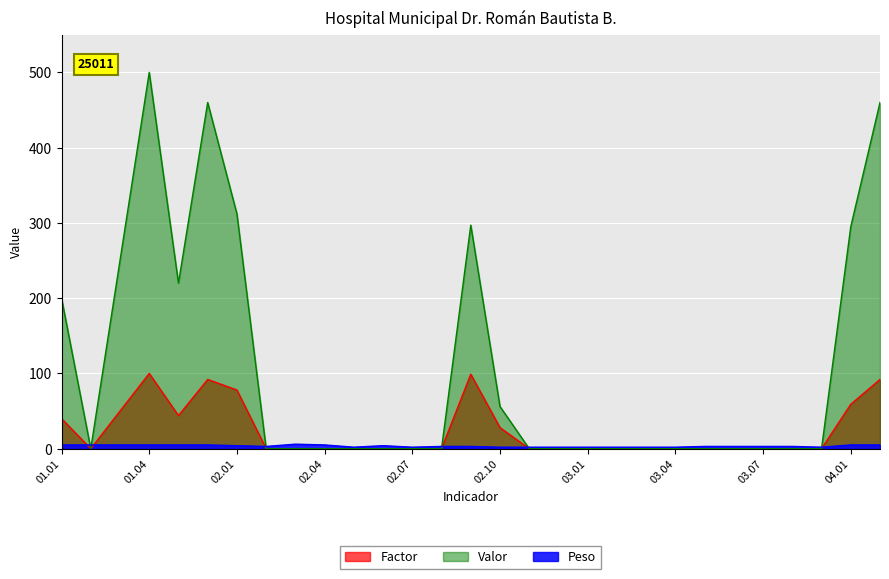

Which series changed the most between 02.10 and 03.08?

Valor